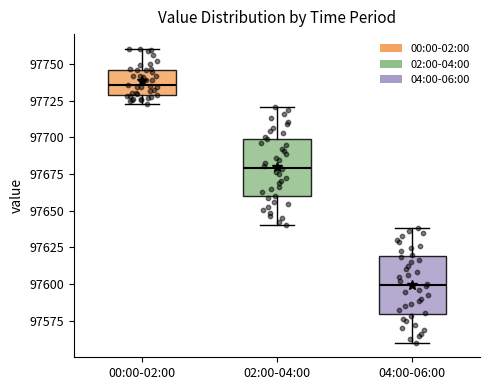

Reading left to right, transcribe this box plot: for each box, give where its median line is, the range the box spans, and where its two whiskers end, as read against the y-axis. The values are not printed on the chart, so give them approximately, as read against the axis.

00:00-02:00: median 97735, box 97730 to 97745, whiskers 97725 to 97760
02:00-04:00: median 97680, box 97660 to 97700, whiskers 97640 to 97720
04:00-06:00: median 97600, box 97580 to 97620, whiskers 97560 to 97640